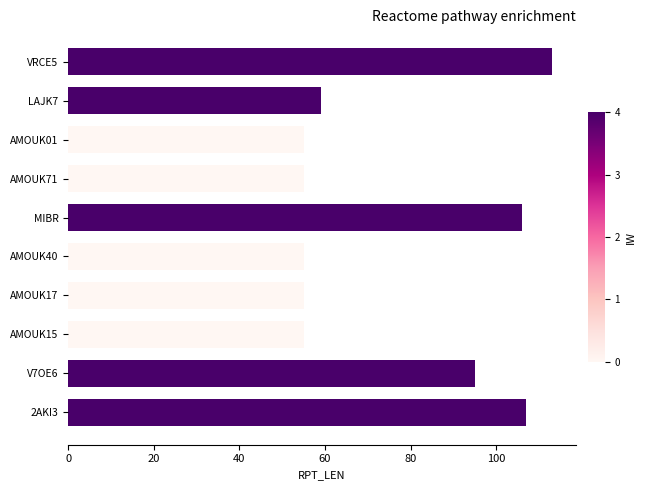

What is the sum of all values?

755